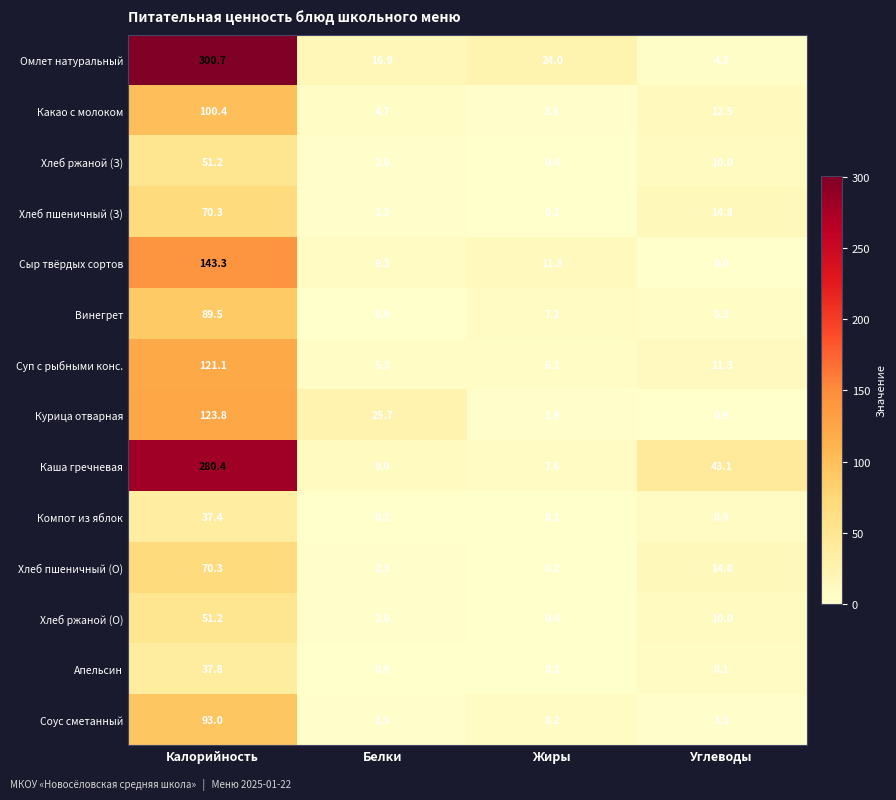

At which category does the chart reach its minimum across all series?

Углеводы